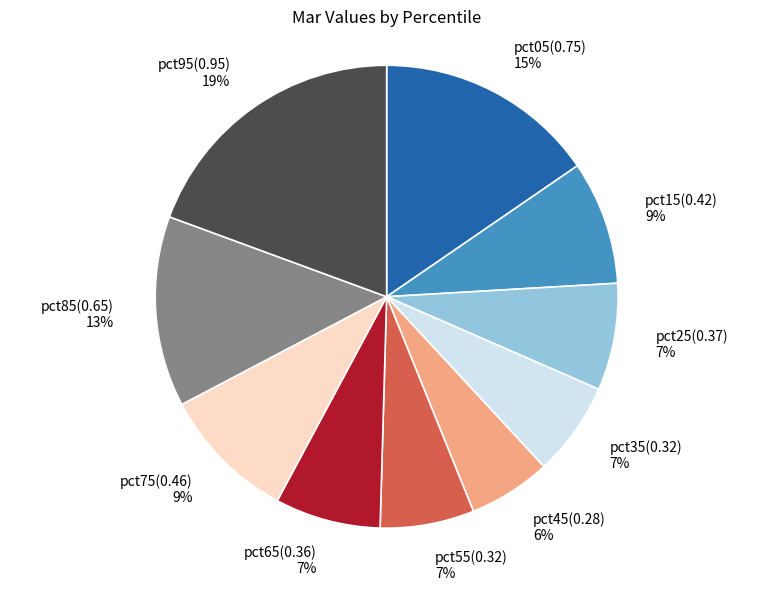

True or false: pct45 accounts for 11% of the total.

False